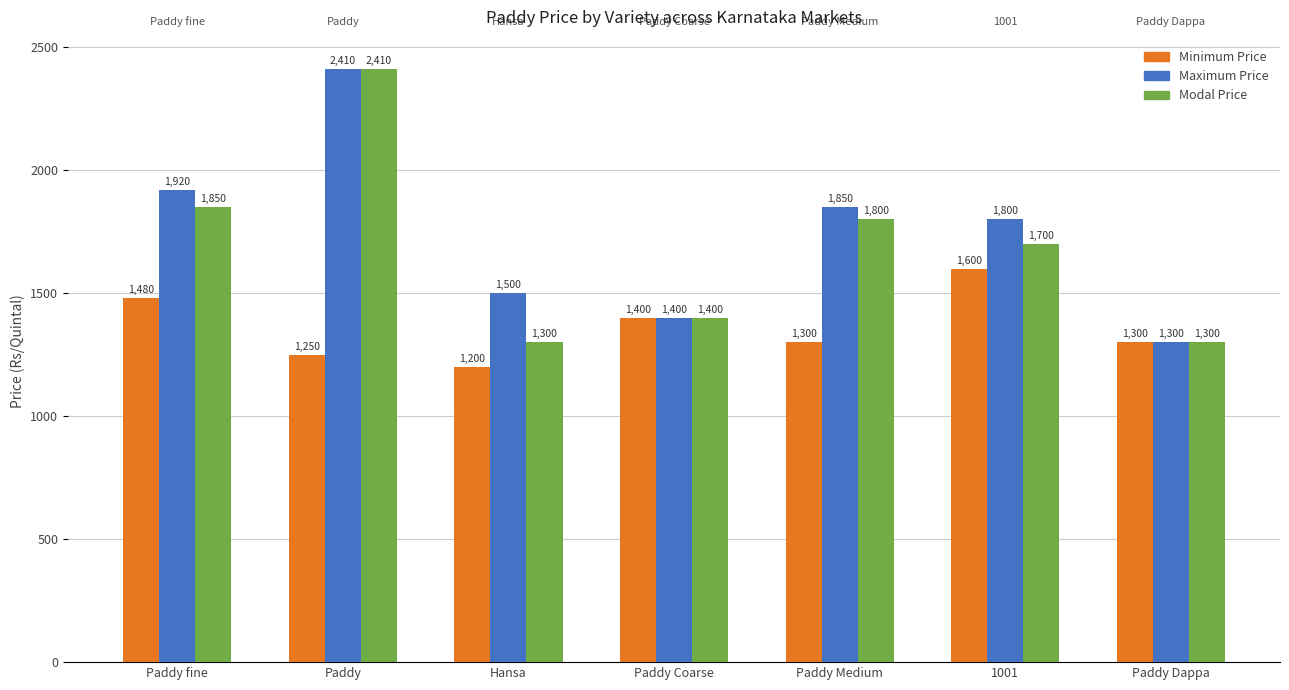

How many distinct data groups are displayed?

3